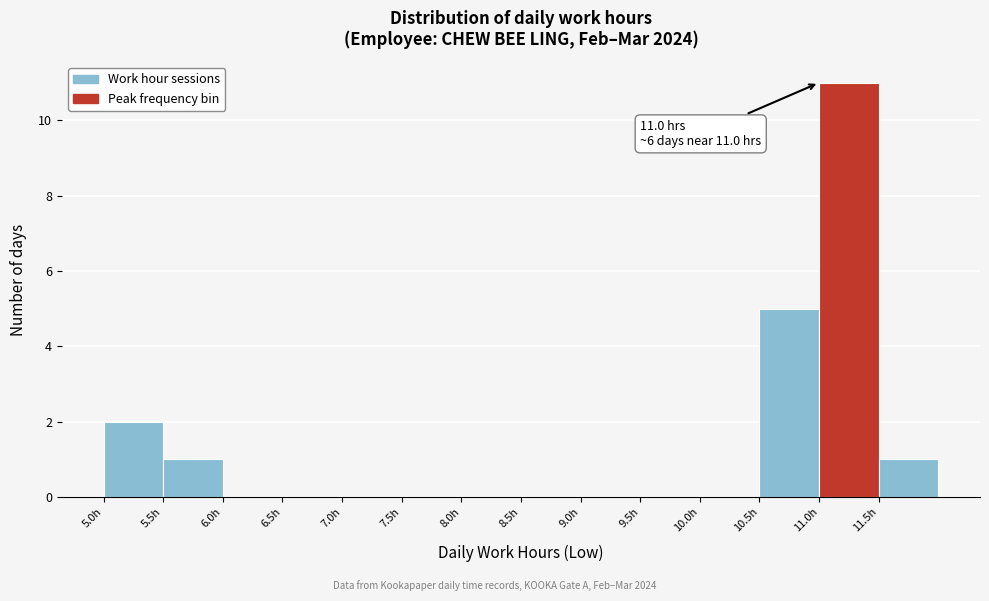

Which range on the x-axis has the tallest bar?

11.0 to 11.5